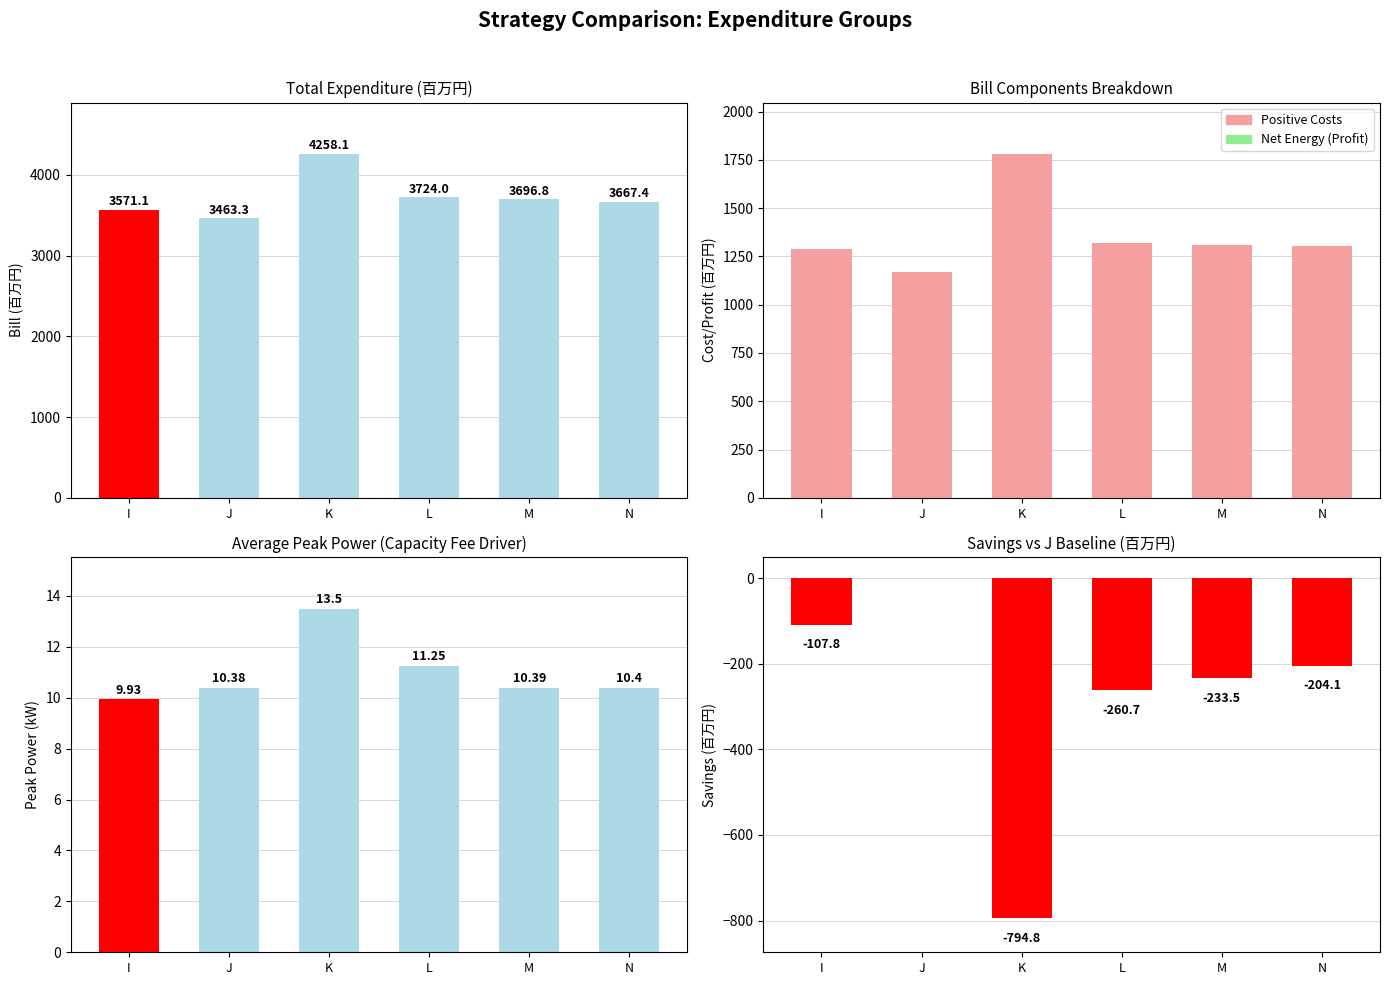

What is the average value of the Peak Power series?

11.0